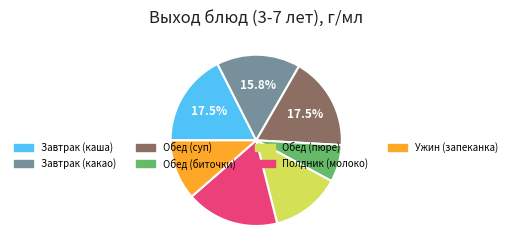

Is there any slice that represents more than half of the pie?

No